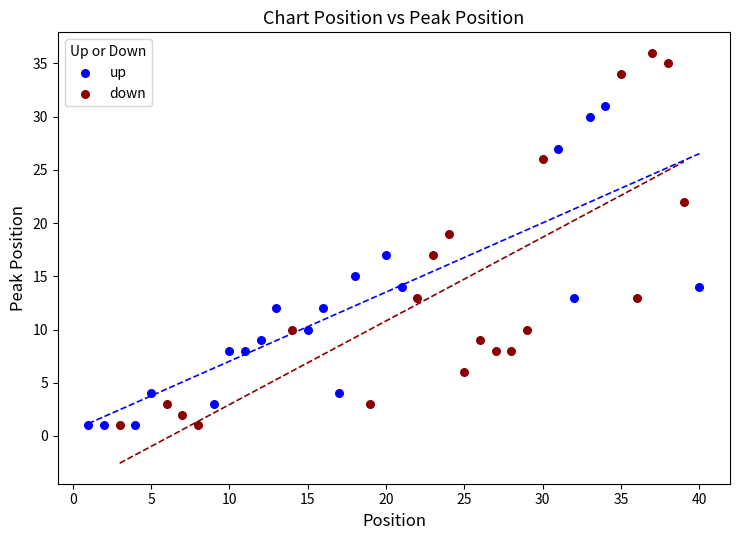

Which series has the widest spread of Y values?

down